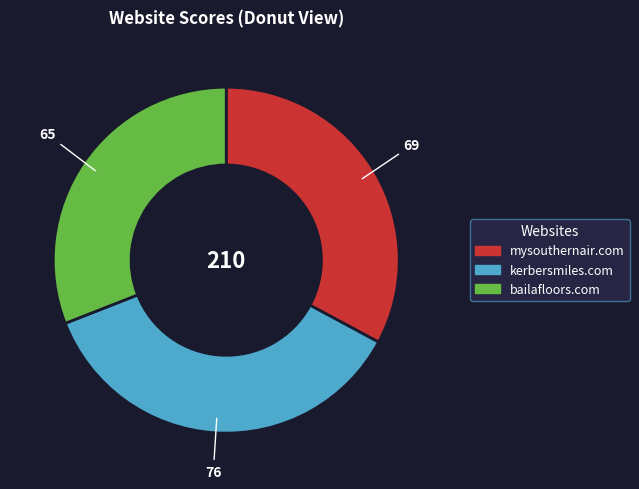

Which slice is the smallest?

bailafloors.com